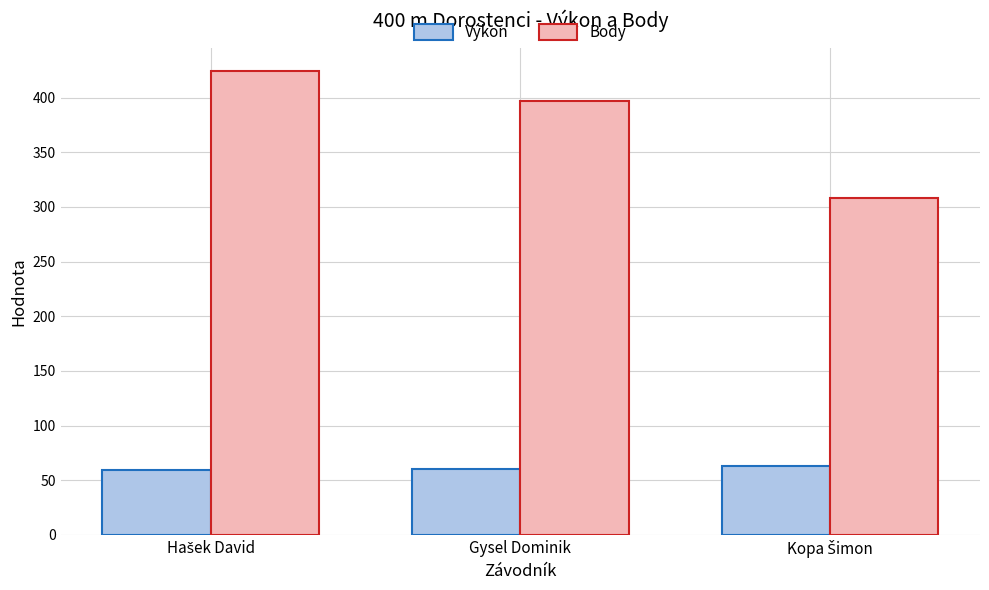

Count the number of categories in the chart.

3